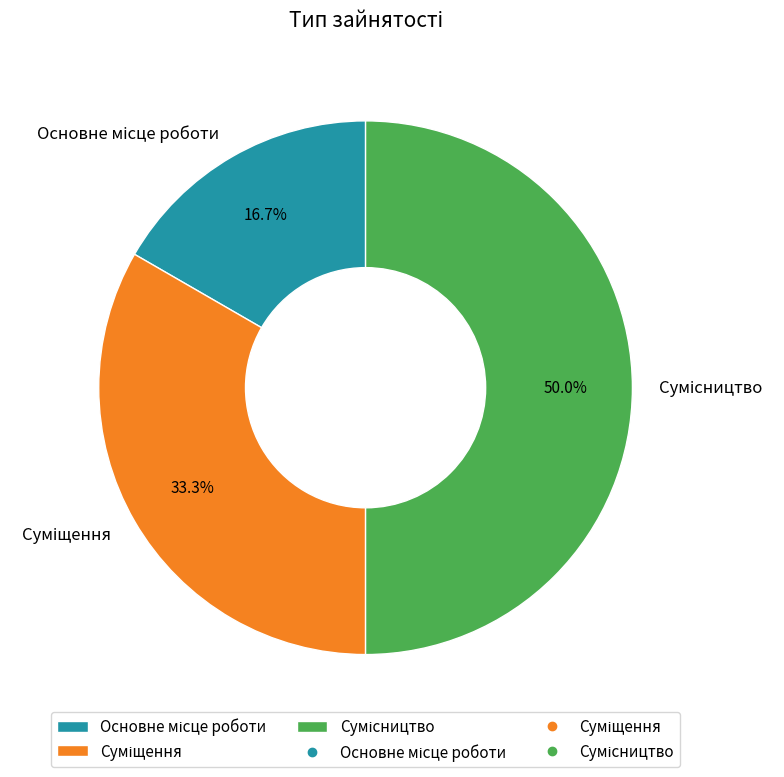

Combined, do Сумісництво and Основне місце роботи account for over 50%?

Yes